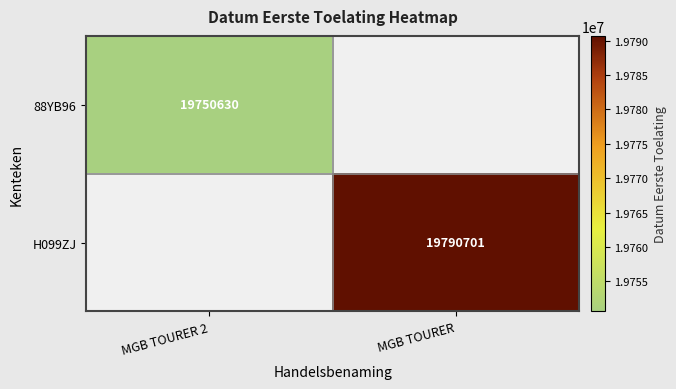

Is it true that 88YB96 equals 19750630 at MGB TOURER 2?

True